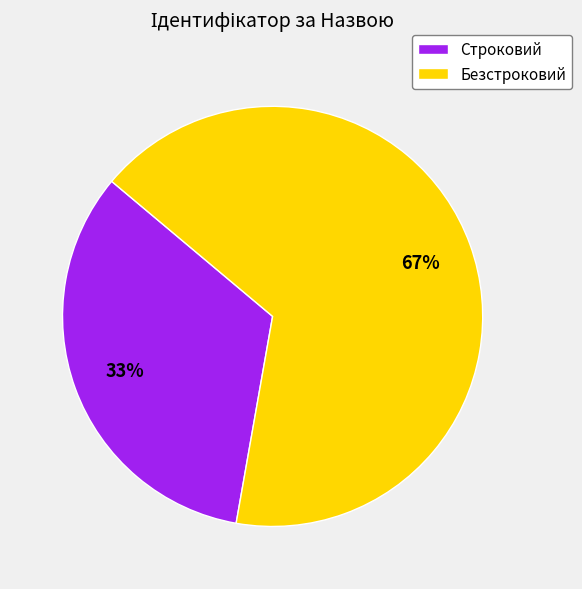

Do Безстроковий and Строковий together represent more than half of the pie?

Yes